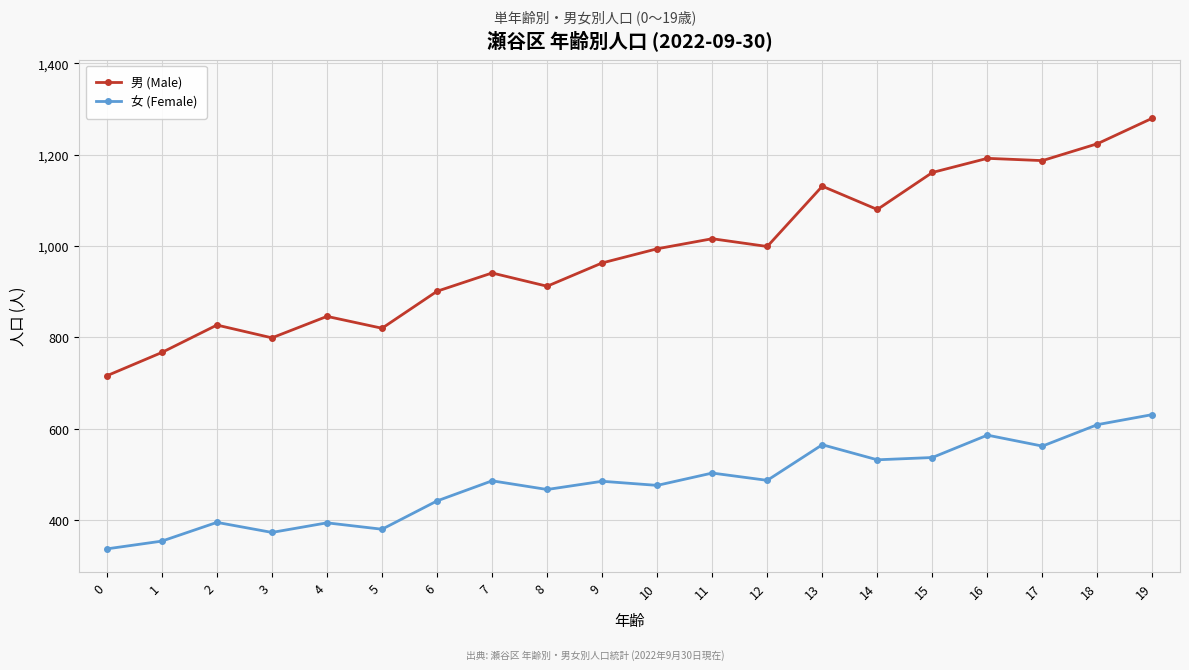

Which series has the largest range (max minus min)?

男 (Male)